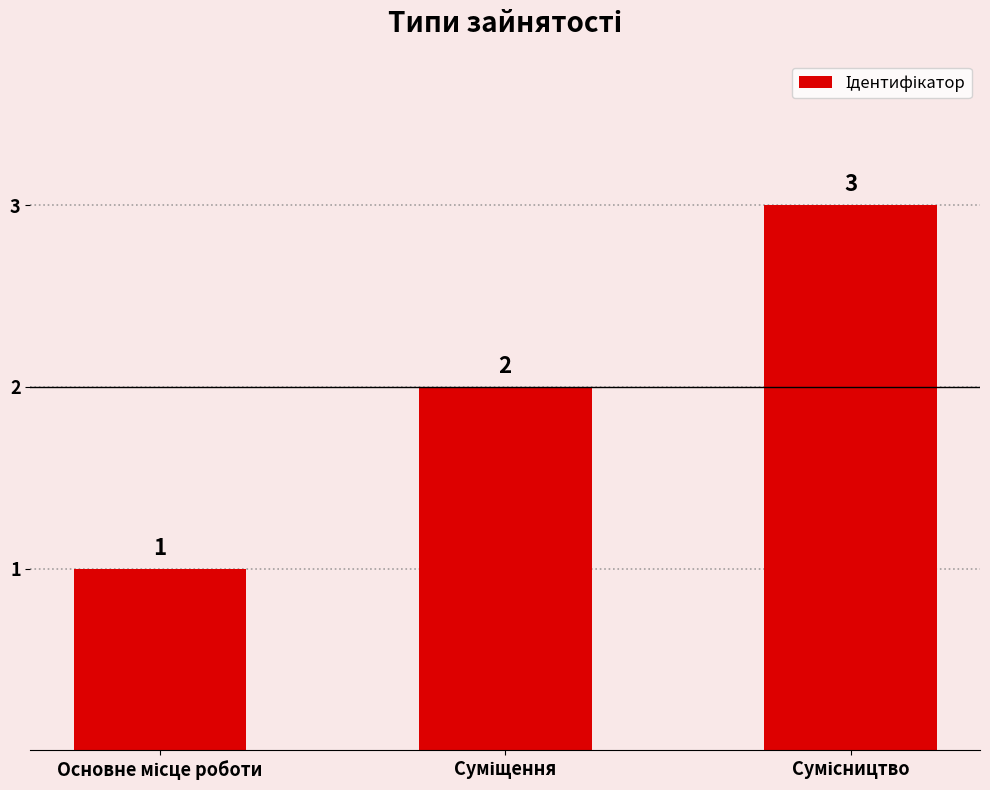

Count the values in the range 1 to 3.

3